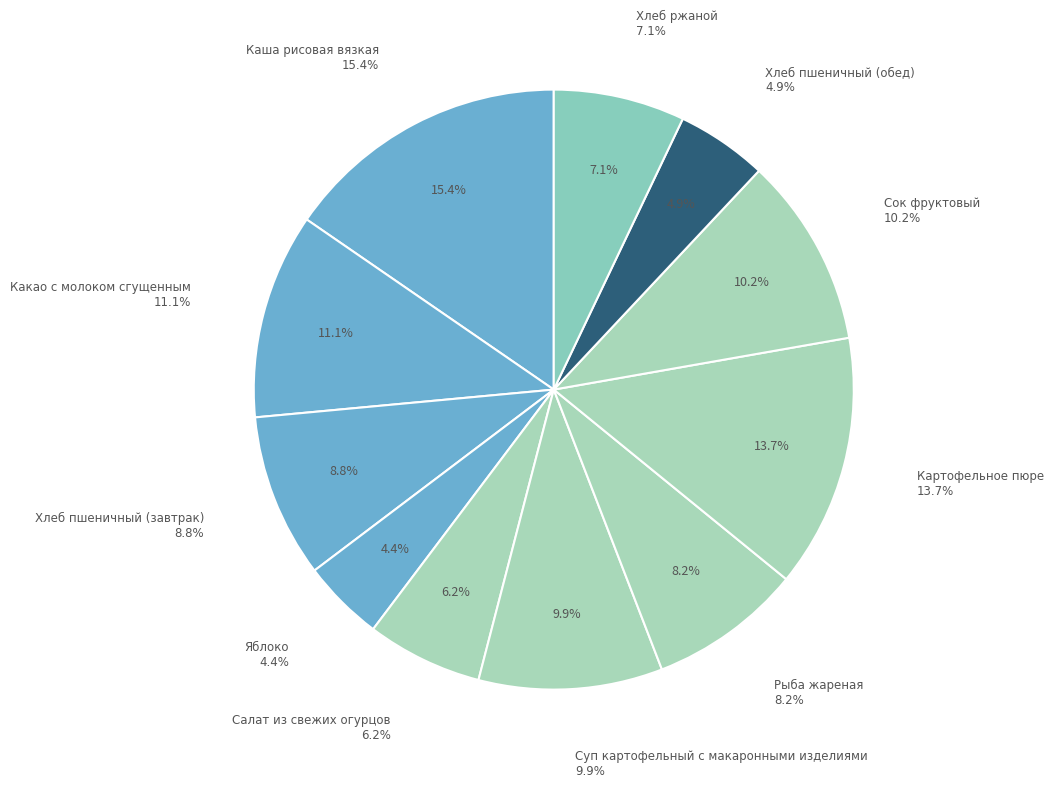

To the nearest percent, what is the difference between the Хлеб ржаной and Каша рисовая вязкая slice percentages?

8%